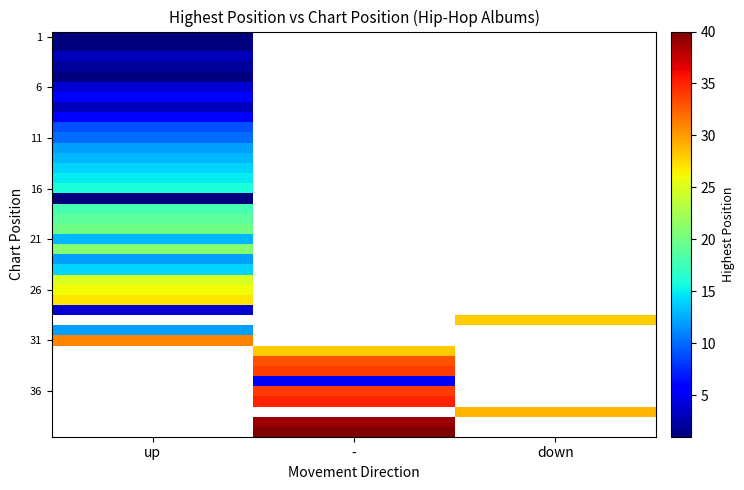

Which label corresponds to the largest value in the chart?

-